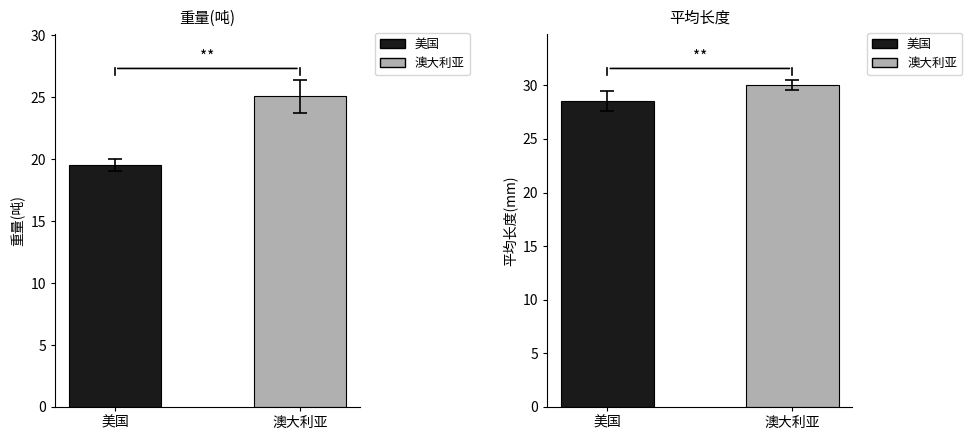

What value does the 平均长度 series have at 澳大利亚?

30.0